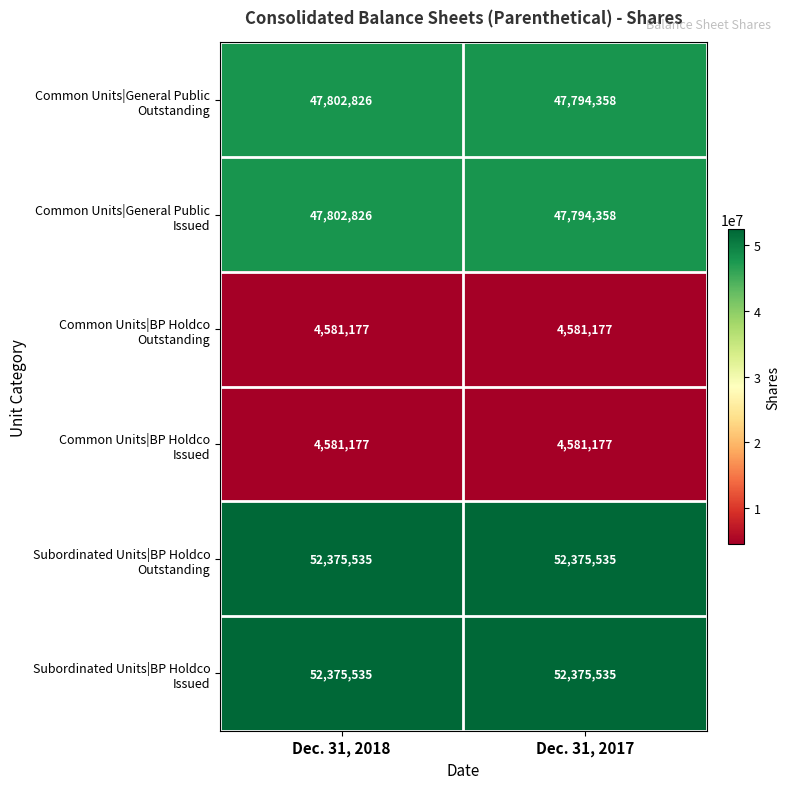

What is the minimum value shown in the chart?

4581177